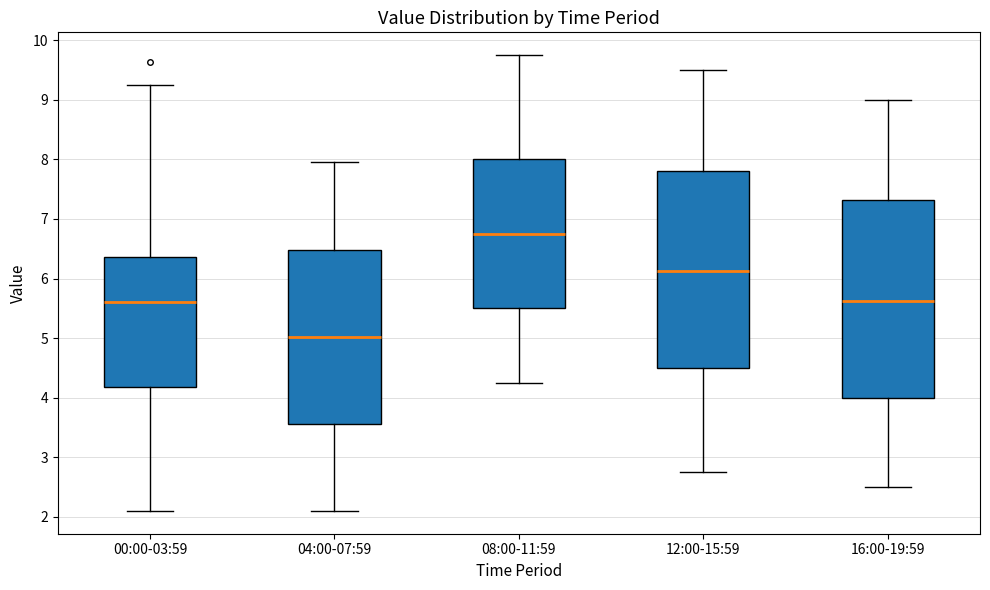

Reading left to right, read every box against the y-axis: the position of its median line, the range the box covers, and the ends of its whiskers. The values are not printed on the chart, so give them approximately, as read against the axis.

00:00-03:59: median 5.6, box 4.2 to 6.4, whiskers 2.1 to 9.3
04:00-07:59: median 5.0, box 3.6 to 6.5, whiskers 2.1 to 8.0
08:00-11:59: median 6.8, box 5.5 to 8.0, whiskers 4.3 to 9.8
12:00-15:59: median 6.1, box 4.5 to 7.8, whiskers 2.8 to 9.5
16:00-19:59: median 5.6, box 4.0 to 7.3, whiskers 2.5 to 9.0